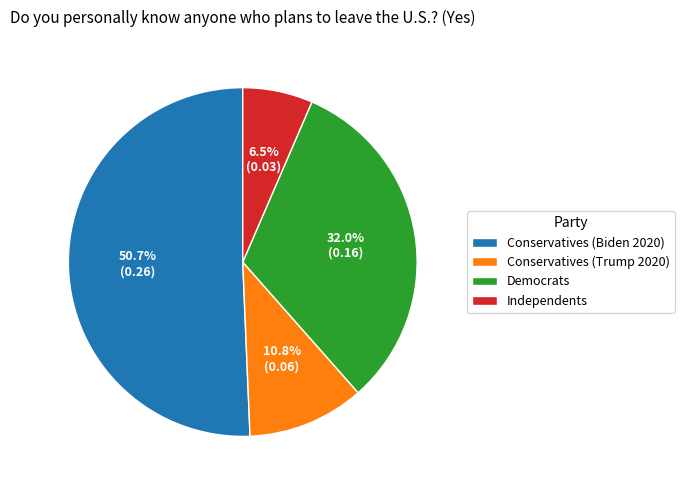

To the nearest percent, what is the average slice percentage?

25%